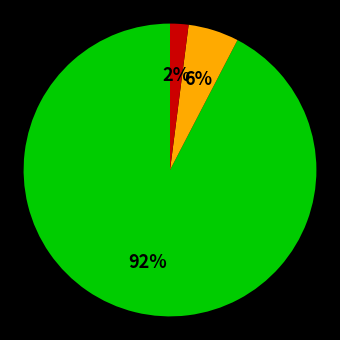

Is there a majority slice in this chart?

Yes